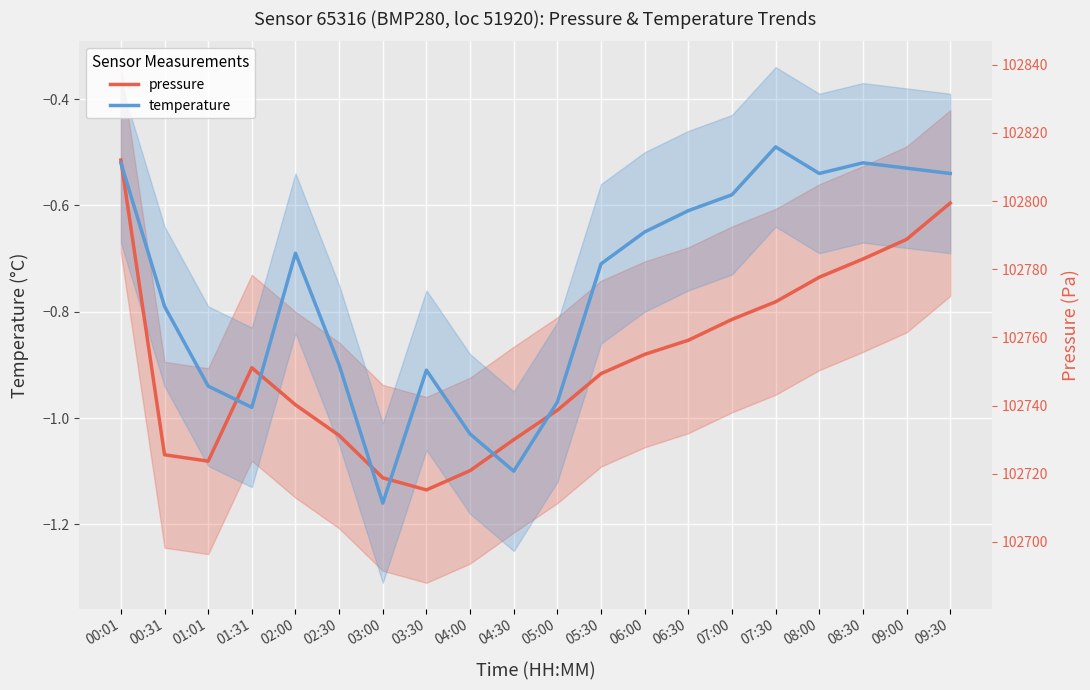

What are all the series names shown in the legend?

pressure, temperature